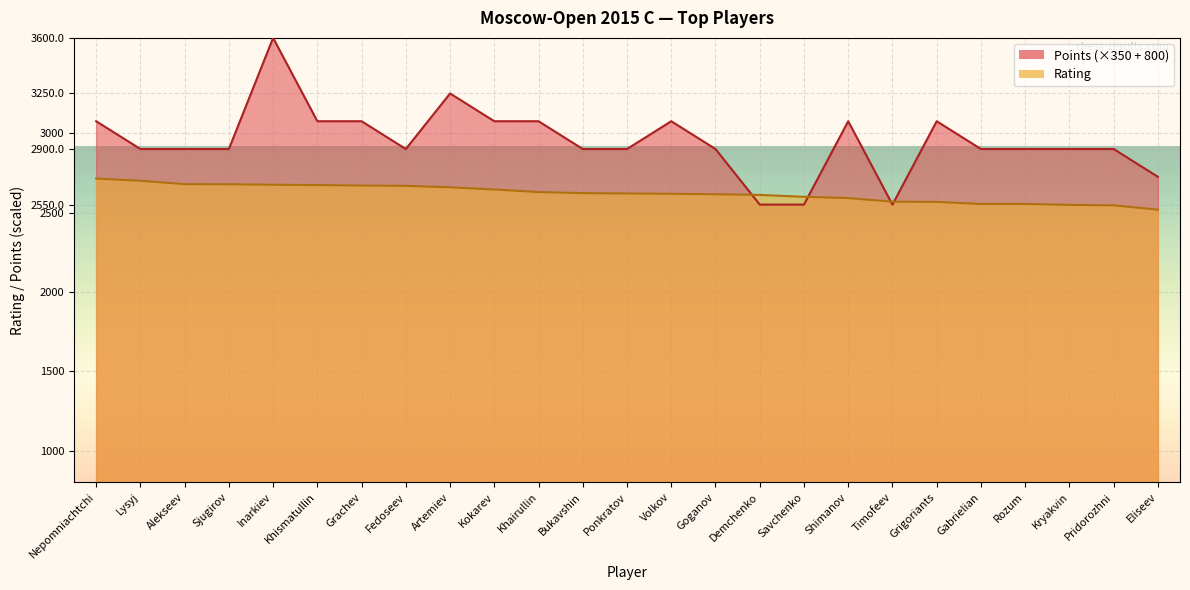

Does the chart display data point markers on the line(s)?

No